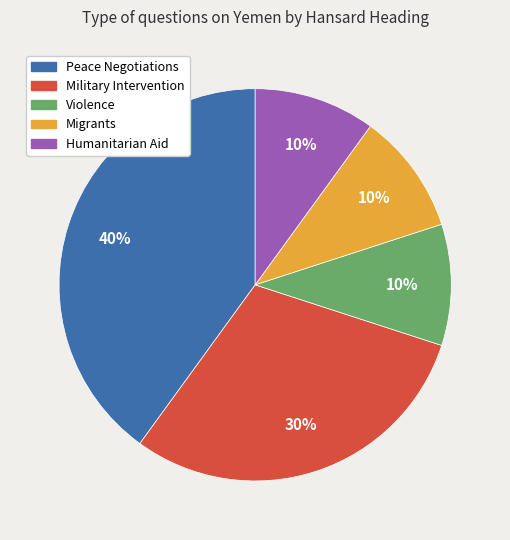

What is the ratio of the value at Humanitarian Aid to the value at Violence?

1.0